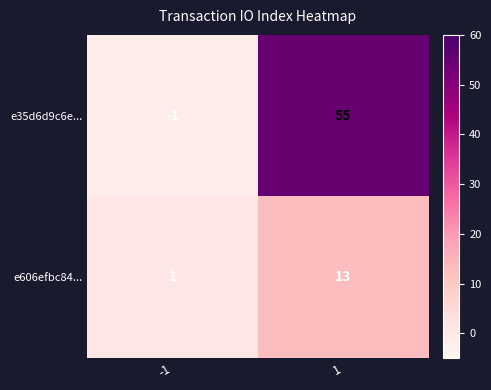

Which series has the largest total across all categories?

e35d6d9c6e...